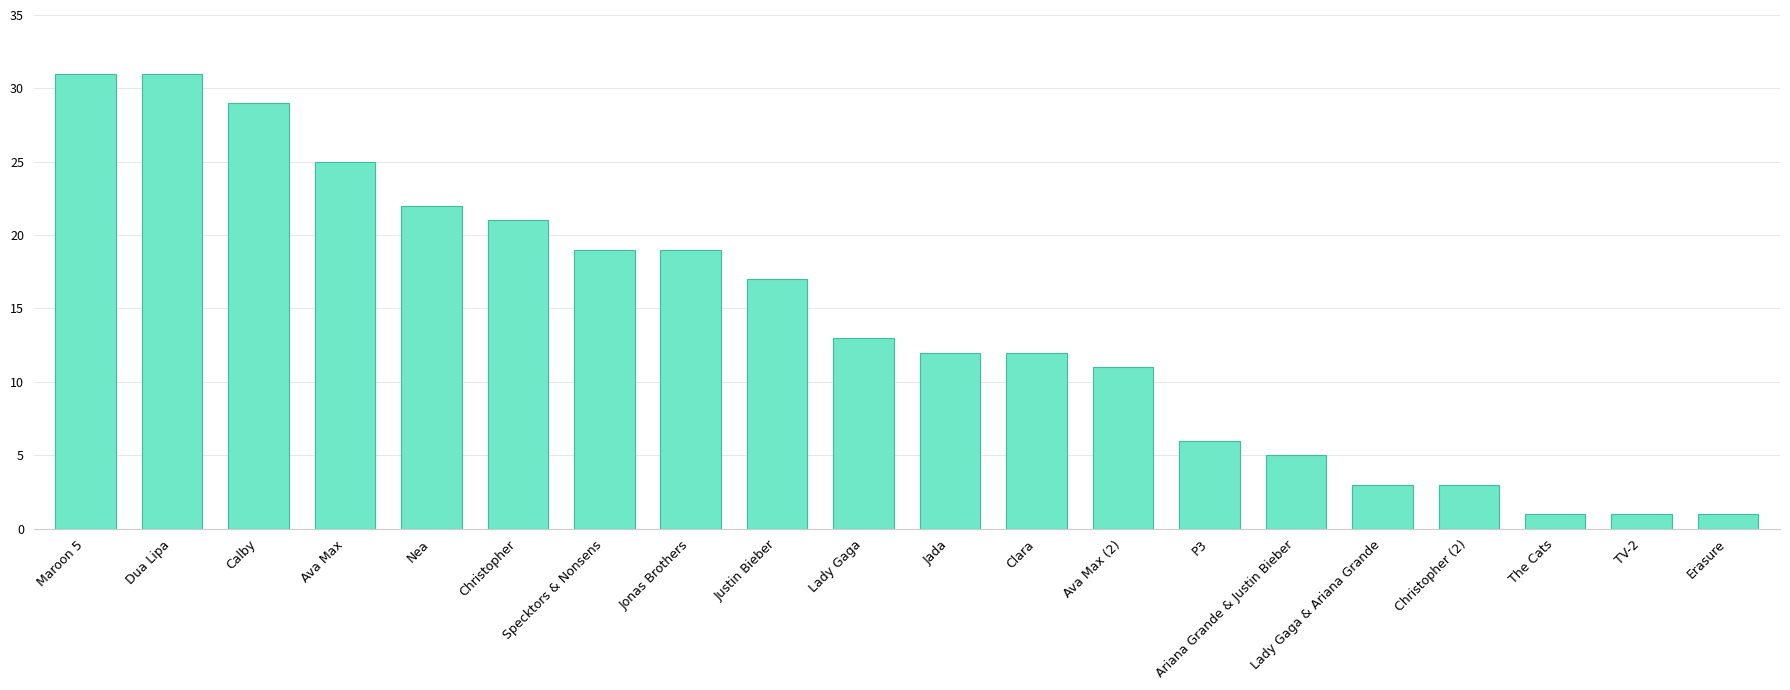

Reading left to right, what are all the values shown in this chart?

Maroon 5=31	Dua Lipa=31	Calby=29	Ava Max=25	Nea=22	Christopher=21	Specktors & Nonsens=19	Jonas Brothers=19	Justin Bieber=17	Lady Gaga=13	Jada=12	Clara=12	Ava Max (2)=11	P3=6	Ariana Grande & Justin Bieber=5	Lady Gaga & Ariana Grande=3	Christopher (2)=3	The Cats=1	TV-2=1	Erasure=1